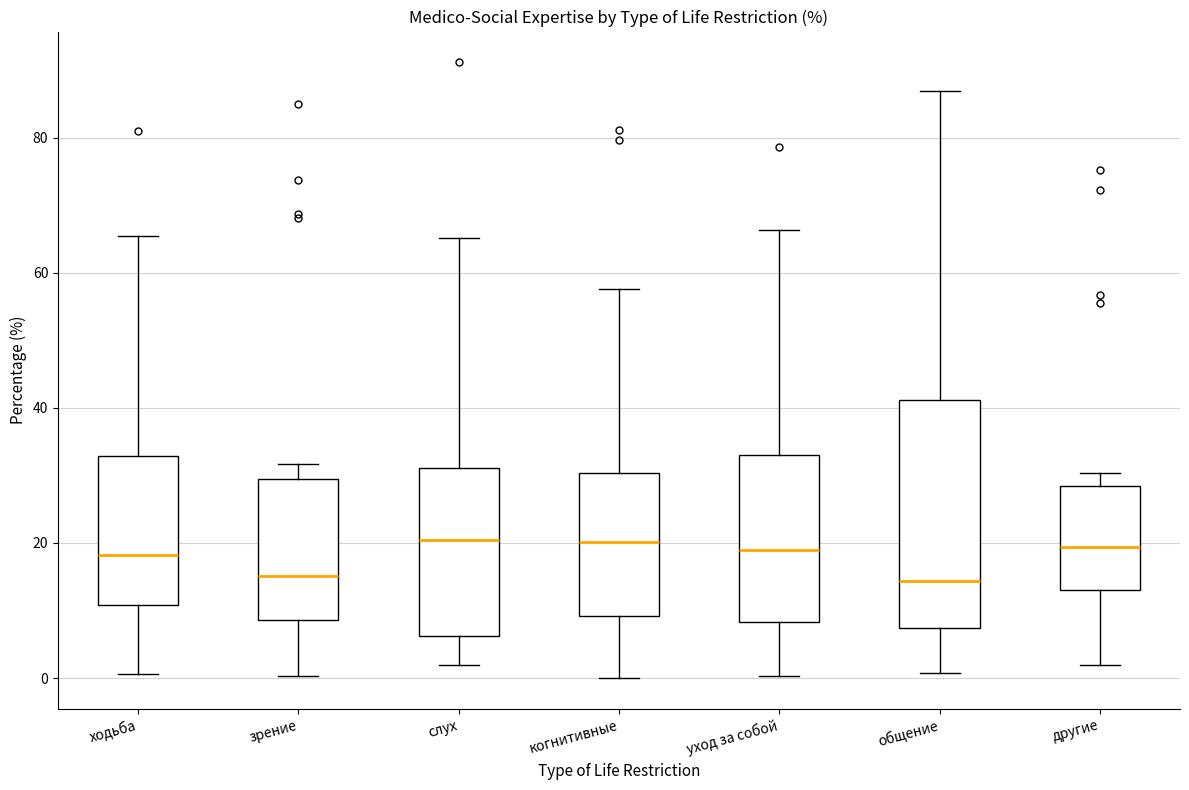

Where does the lower whisker of the box for ходьба end on the y-axis? The values are not printed on the chart, so give them approximately, as read against the axis.

0